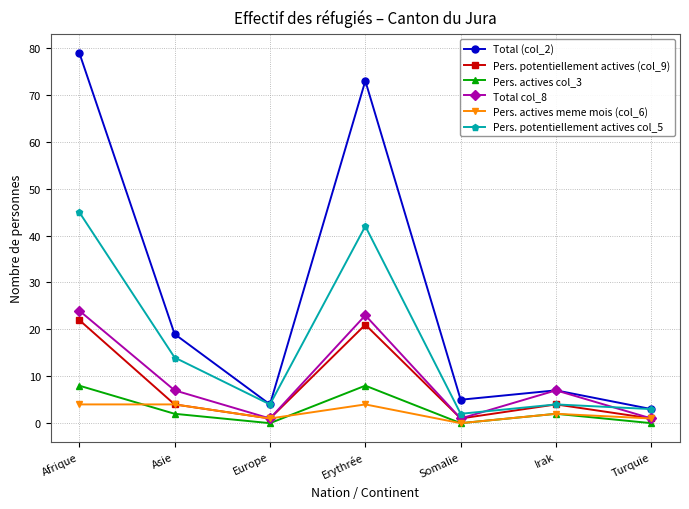

Reading left to right, extract all data points from this chart.

Total (col_2): 79	19	4	73	5	7	3
Pers. potentiellement actives (col_9): 22	4	1	21	1	4	1
Pers. actives col_3: 8	2	0	8	0	2	0
Total col_8: 24	7	1	23	1	7	1
Pers. actives meme mois (col_6): 4	4	1	4	0	2	1
Pers. potentiellement actives col_5: 45	14	4	42	2	4	3